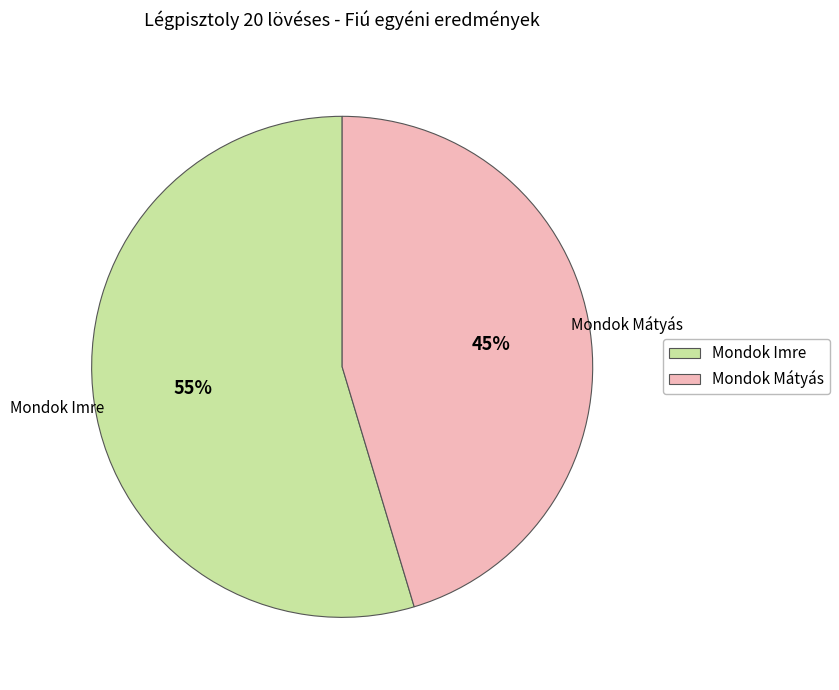

Count the number of slices in the pie.

2